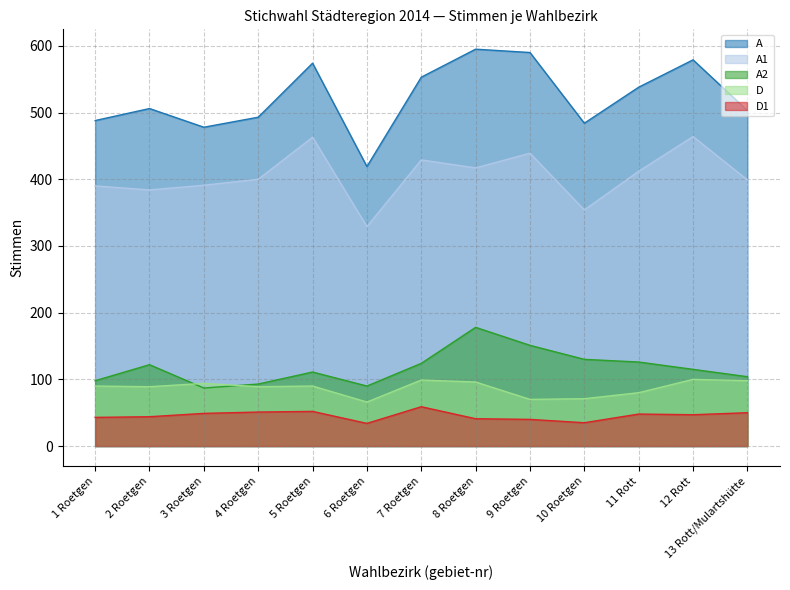

What position from the right is 11 Rott?

3